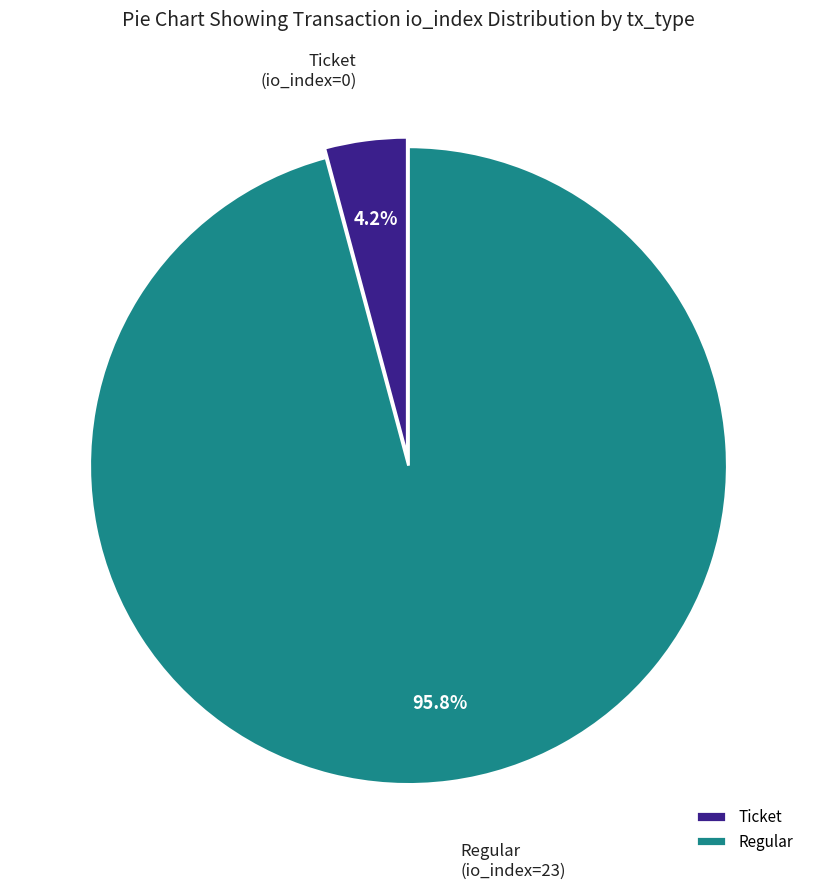

Count the number of slices in the pie.

2